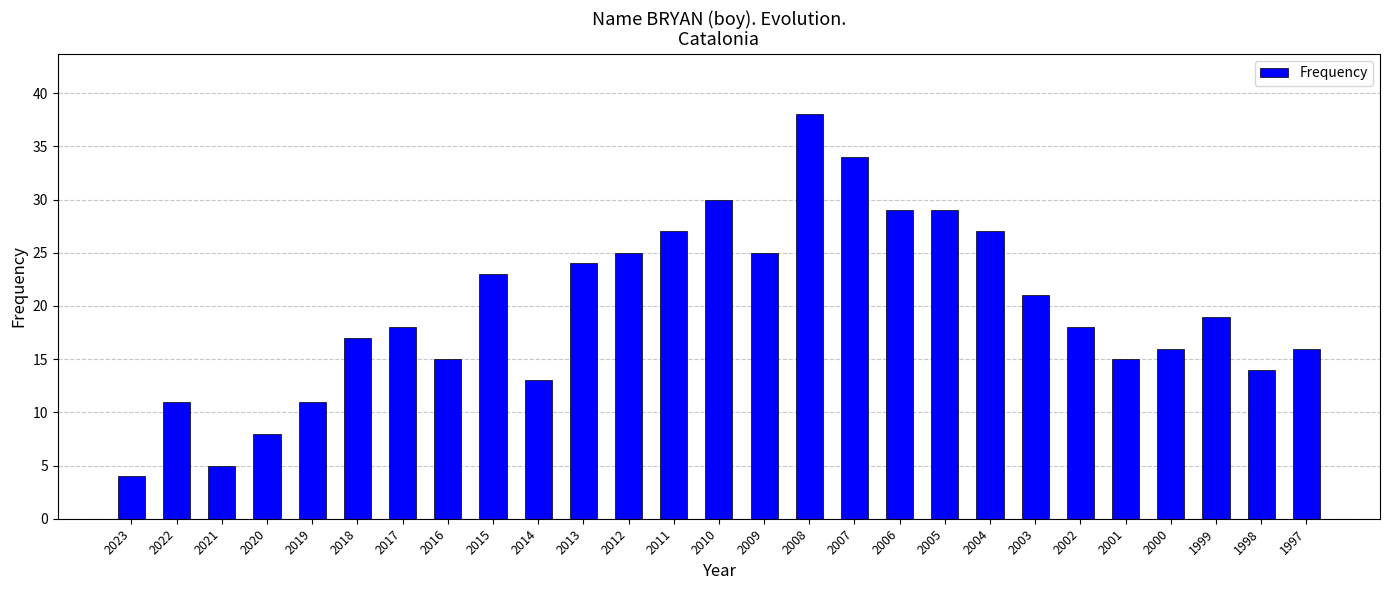

Which label corresponds to the smallest value in the chart?

2023